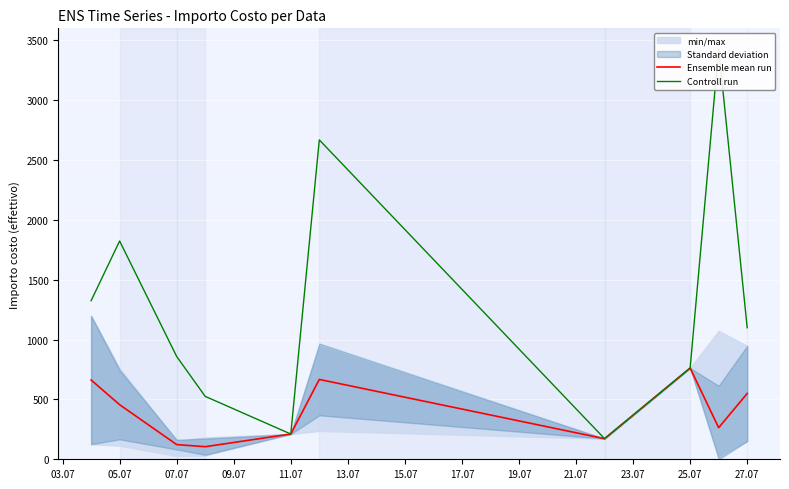

Where is the first local maximum for Controll run?

05.07